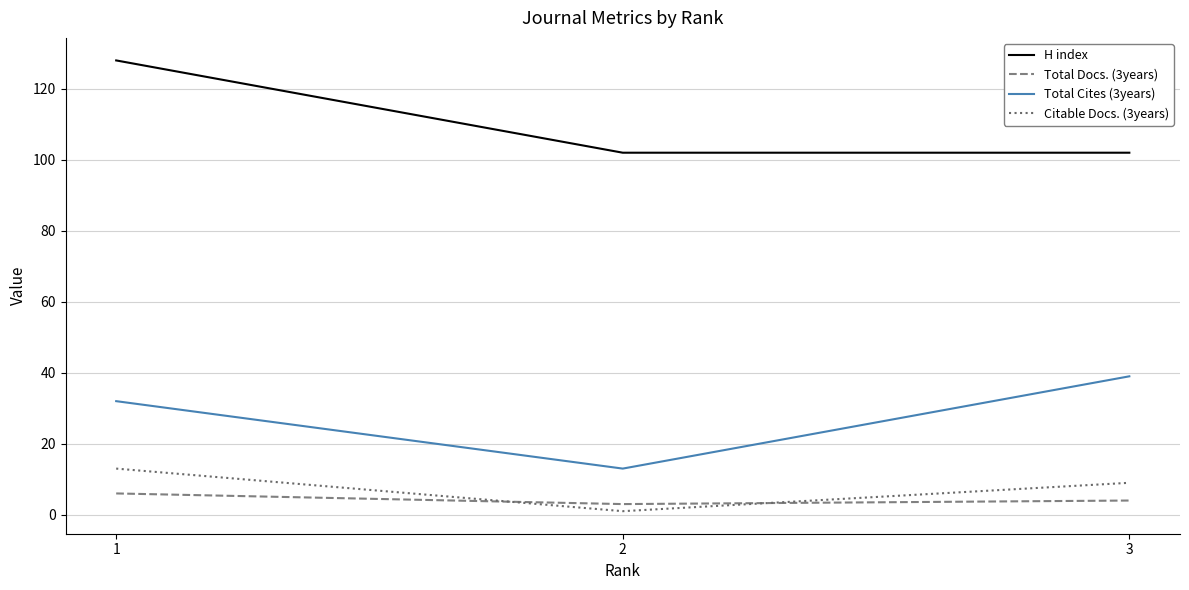

Rank the series at 1 from lowest to highest value.

Total Docs. (3years), Citable Docs. (3years), Total Cites (3years), H index